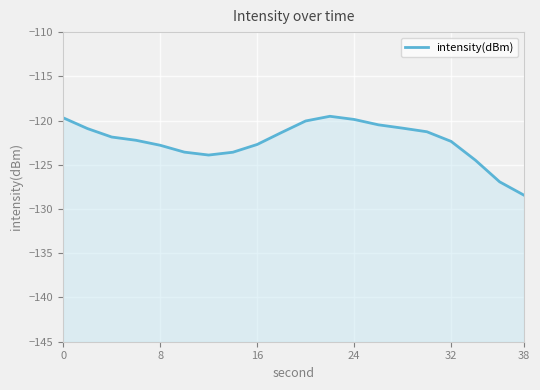

What is the sum of all values?

-2446.8